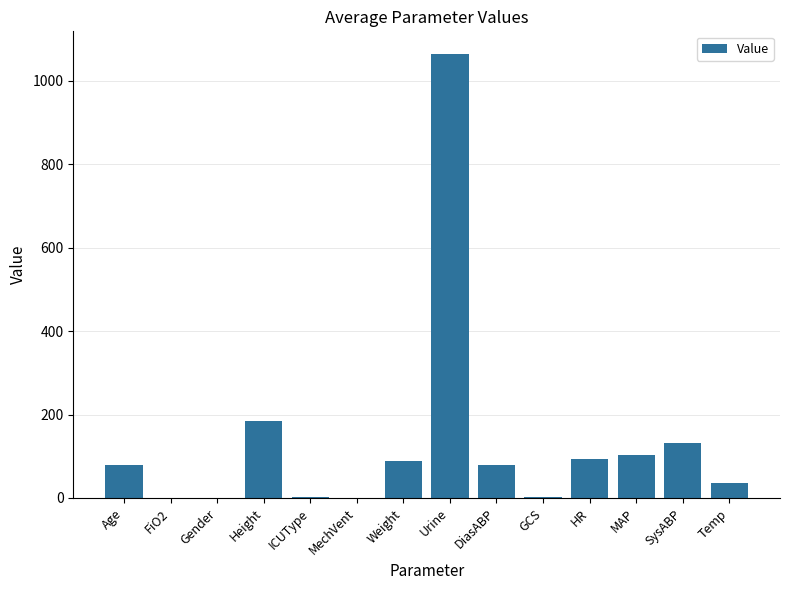

What is the maximum value shown in the chart?

1065.0